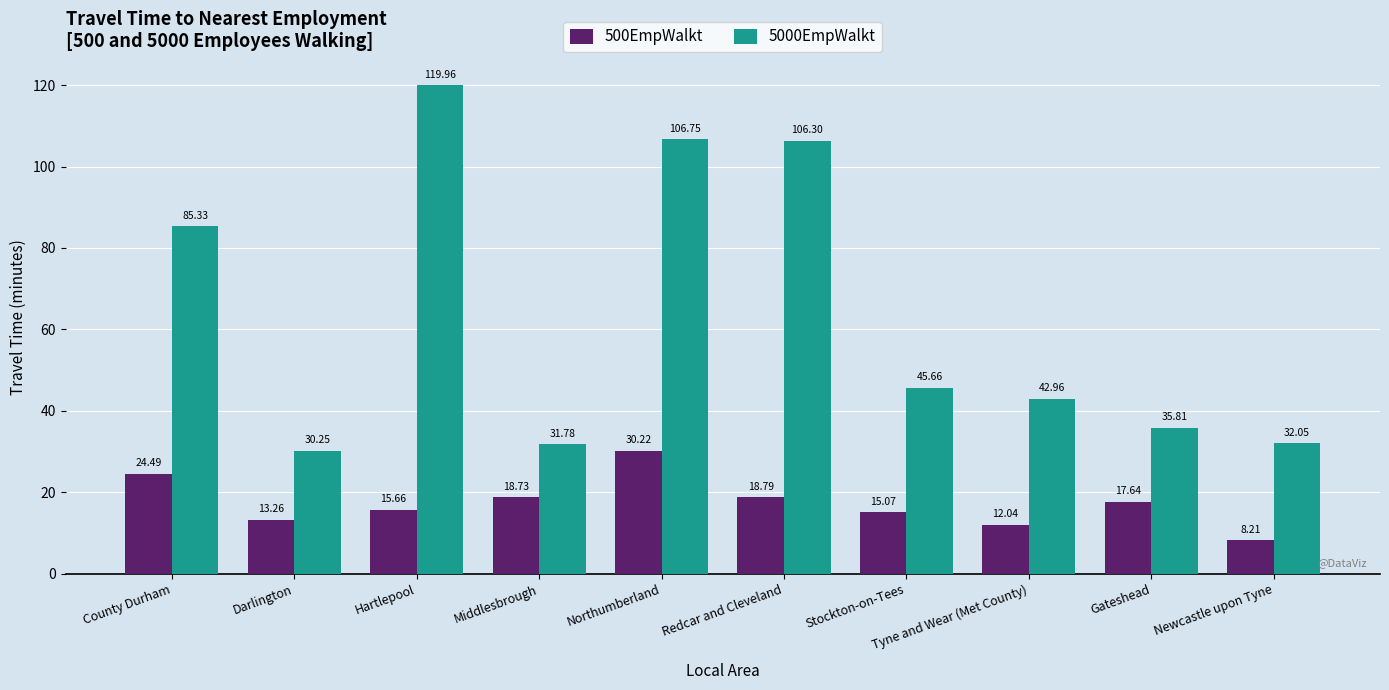

What is the average value of the 500EmpWalkt series?

17.4